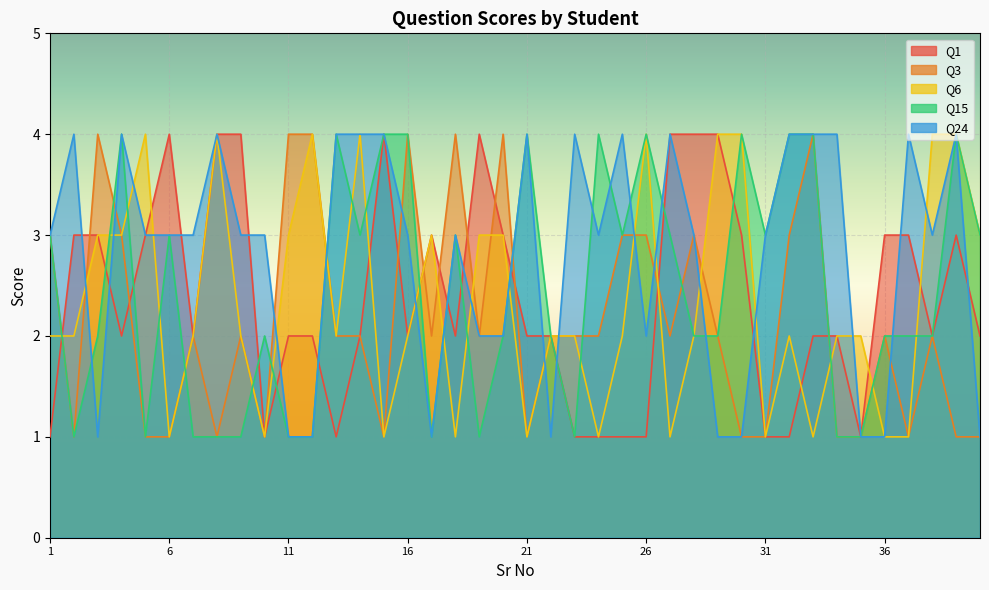

How many times do Q3 and Q1 cross each other?

11